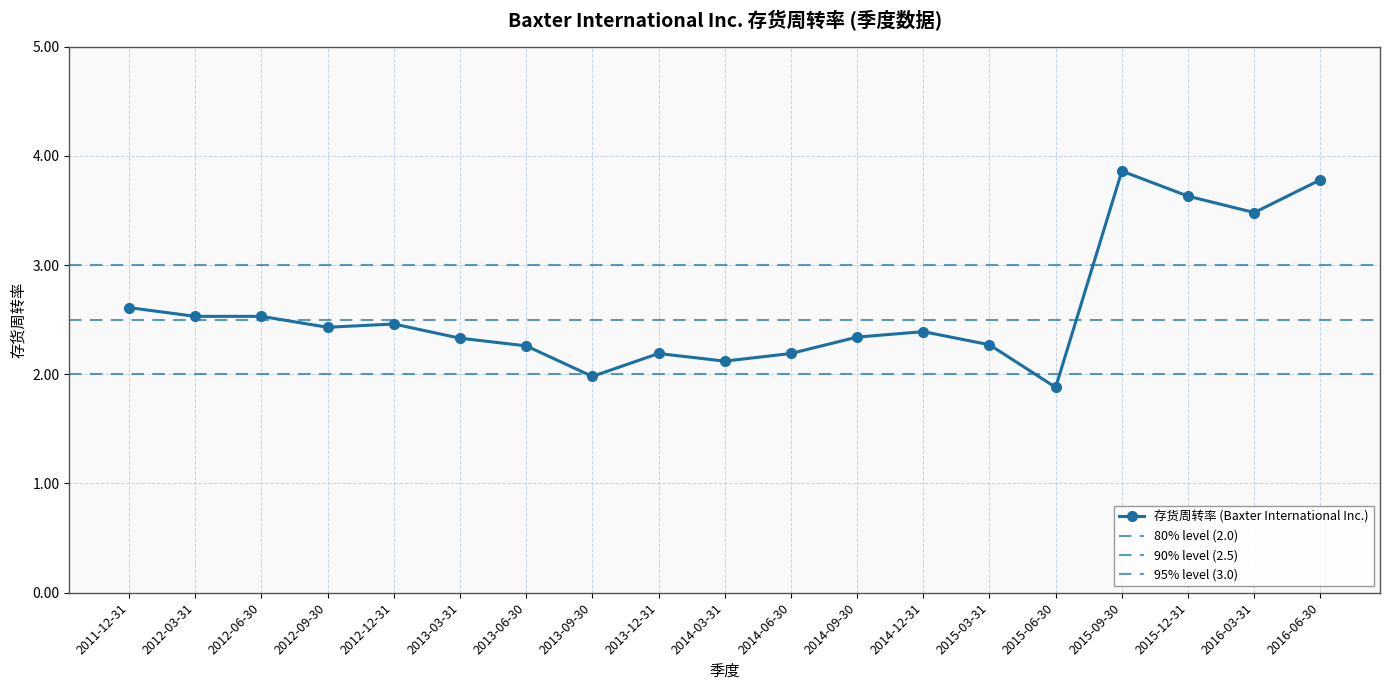

Reading left to right, extract all data points from this chart.

2.6	2.5	2.5	2.4	2.5	2.3	2.3	2.0	2.2	2.1	2.2	2.3	2.4	2.3	1.9	3.9	3.6	3.5	3.8